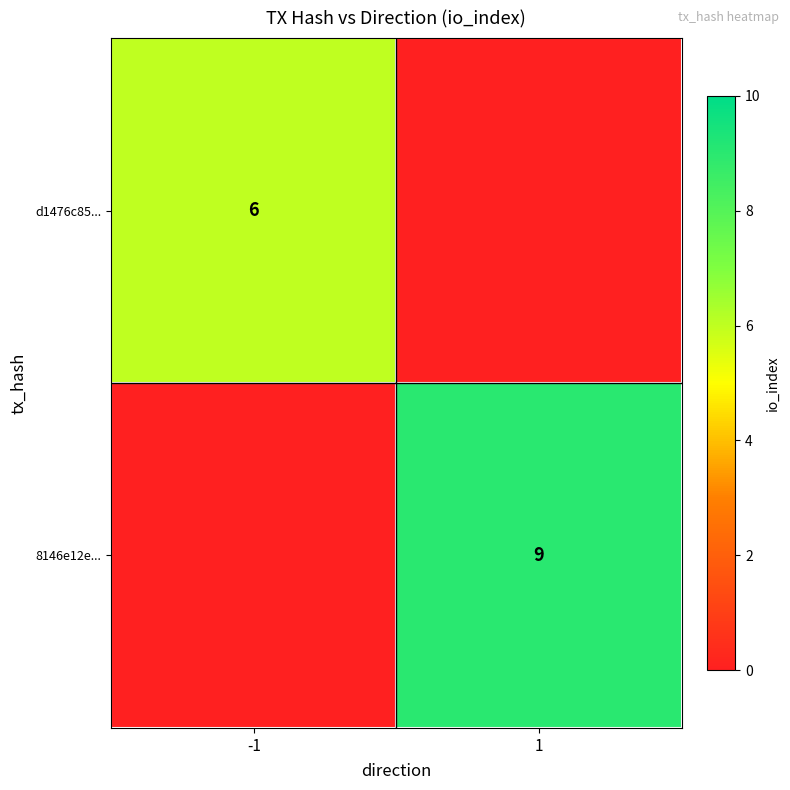

True or false: d1476c85... has a value of 6 at -1.

True